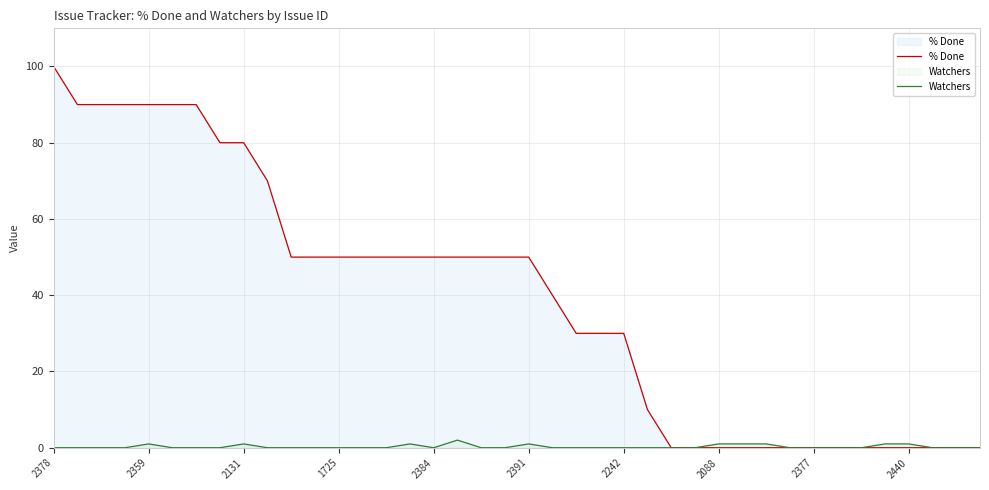

Which series has the widest spread of values?

% Done